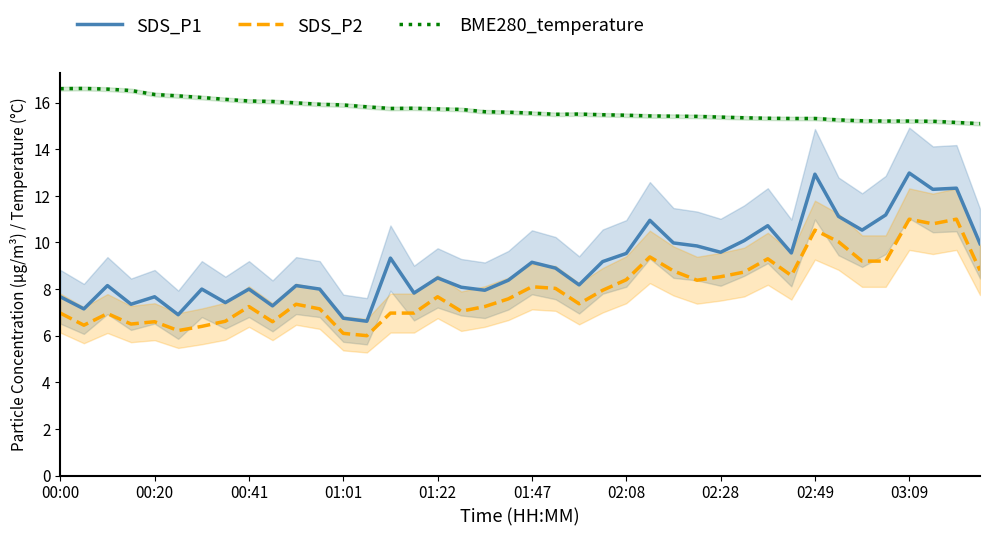

True or false: SDS_P1 and SDS_P2 cross at least once.

False